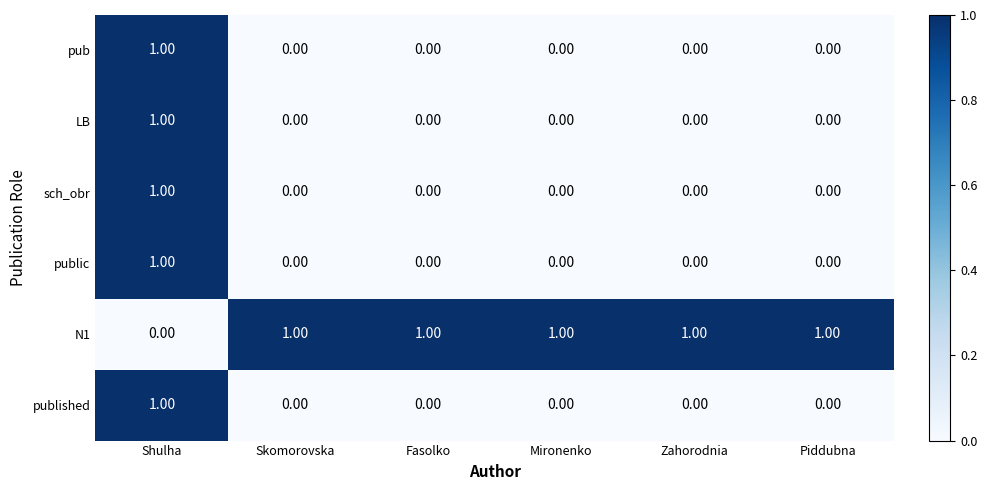

Is the value of N1 at Mironenko greater than the value of published at Mironenko?

Yes